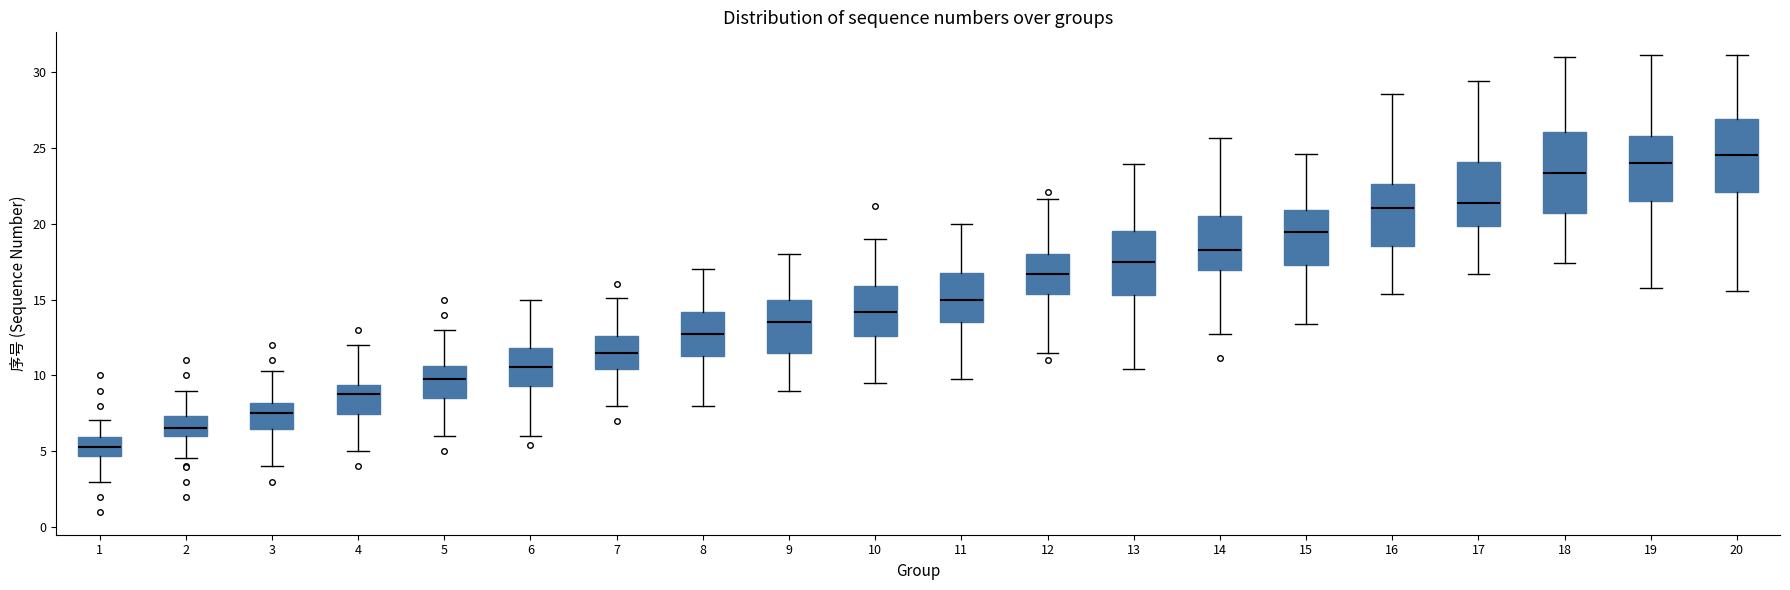

Which box's median line is the lowest?

1